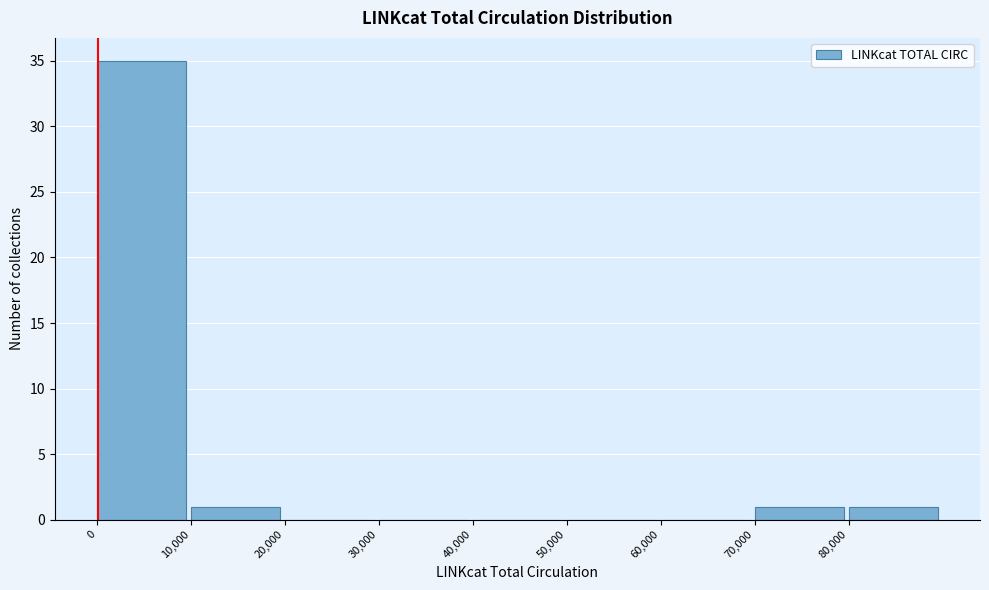

Reading left to right, transcribe this chart: for each bar, give the range it covers on the x-axis and its height. The values are not printed on the chart, so give them approximately, as read against the axis.

0 to 10000: 35
10000 to 20000: 1
20000 to 30000: 0
30000 to 40000: 0
40000 to 50000: 0
50000 to 60000: 0
60000 to 70000: 0
70000 to 80000: 1
80000 to 90000: 1